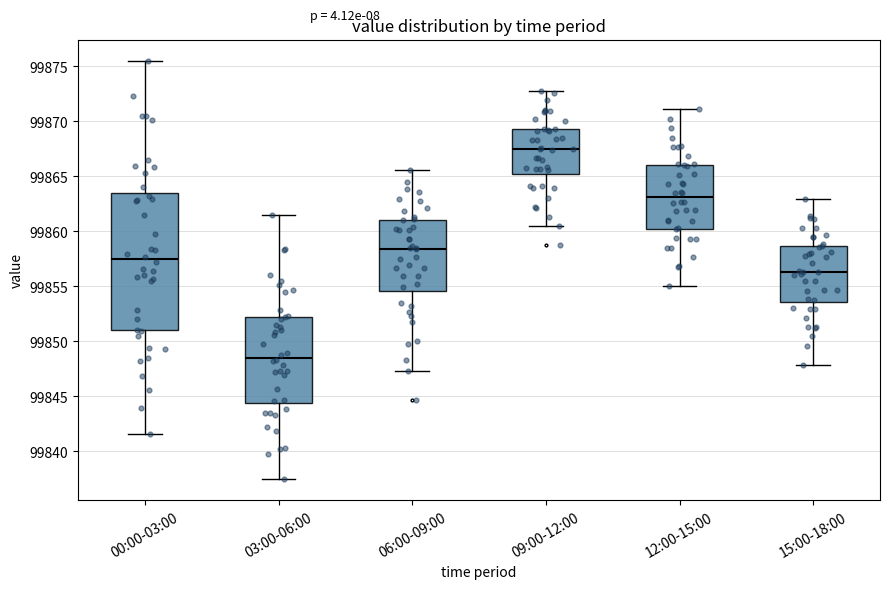

Reading left to right, transcribe this box plot: for each box, give where its median line is, the range the box spans, and where its two whiskers end, as read against the y-axis. The values are not printed on the chart, so give them approximately, as read against the axis.

00:00-03:00: median 99857.5, box 99851.0 to 99863.5, whiskers 99841.5 to 99875.5
03:00-06:00: median 99848.5, box 99844.5 to 99852.0, whiskers 99837.5 to 99861.5
06:00-09:00: median 99858.5, box 99854.5 to 99861.0, whiskers 99847.5 to 99865.5
09:00-12:00: median 99867.5, box 99865.0 to 99869.5, whiskers 99860.5 to 99873.0
12:00-15:00: median 99863.0, box 99860.0 to 99866.0, whiskers 99855.0 to 99871.0
15:00-18:00: median 99856.5, box 99853.5 to 99858.5, whiskers 99848.0 to 99863.0